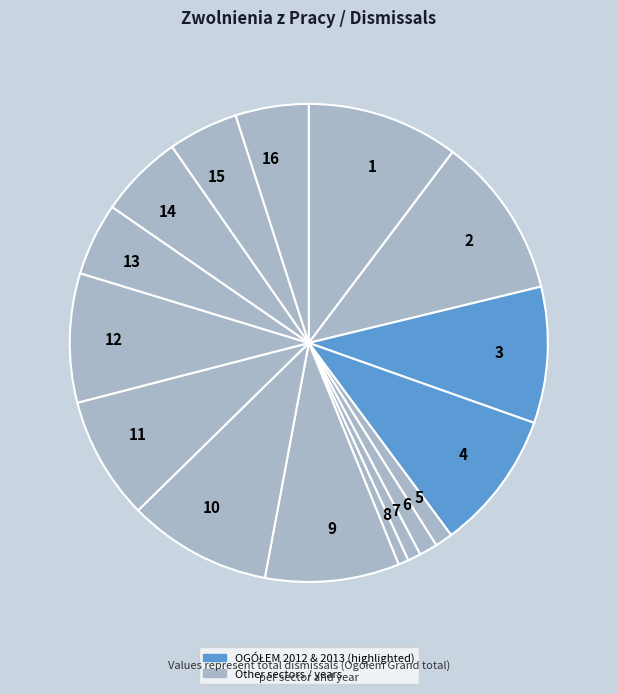

What is the largest slice in the pie chart?

2